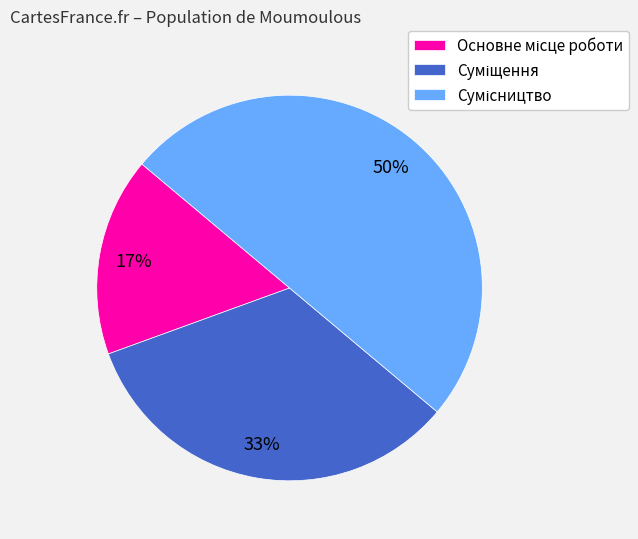

To the nearest percent, what is the average slice percentage?

33%